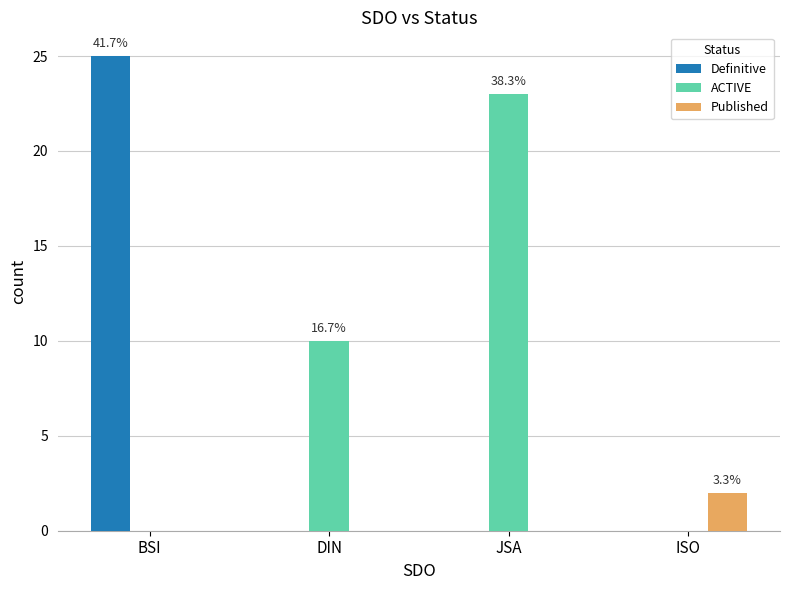

What is the approximate value of ACTIVE at DIN?

10